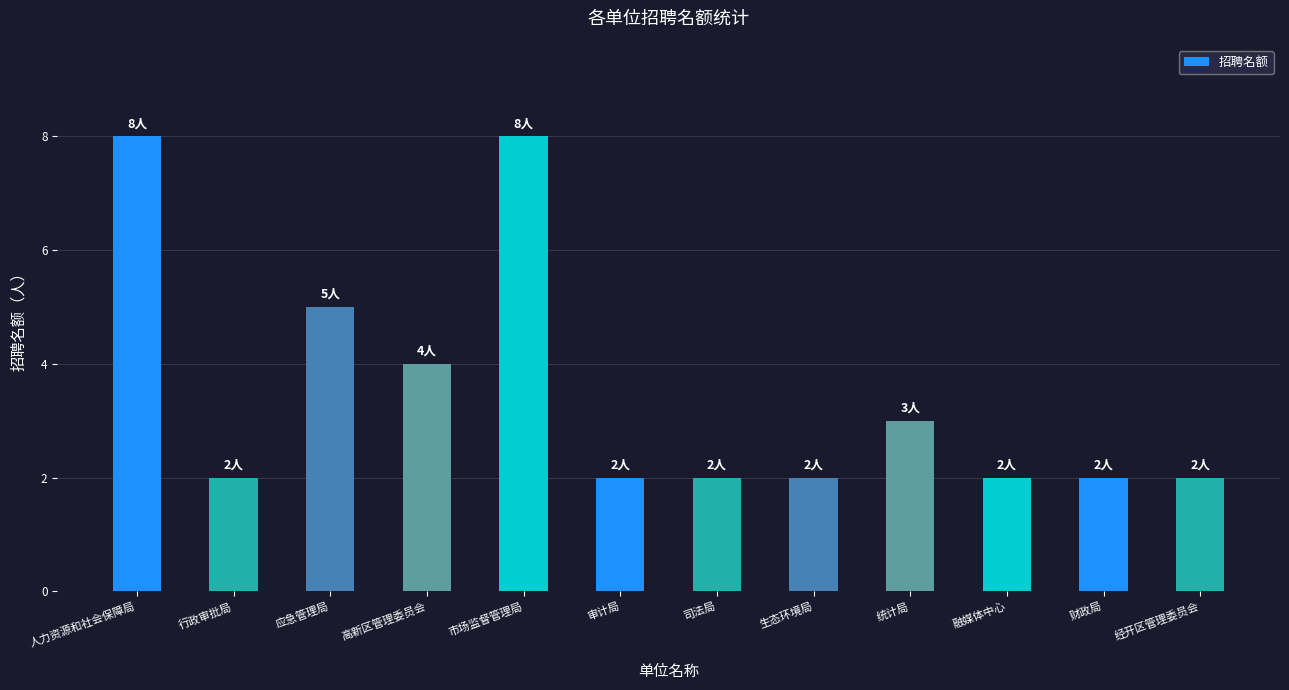

What is the value of the 11th bar from the left?

2